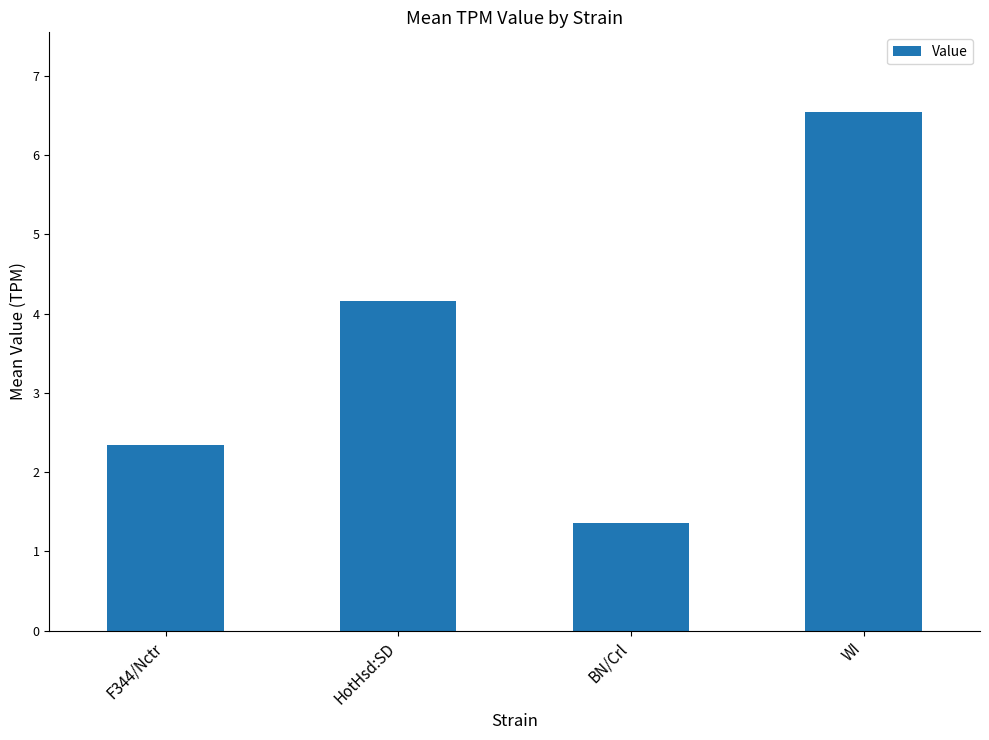

The chart shows a value of 1.4 at BN/Crl. True or false?

True